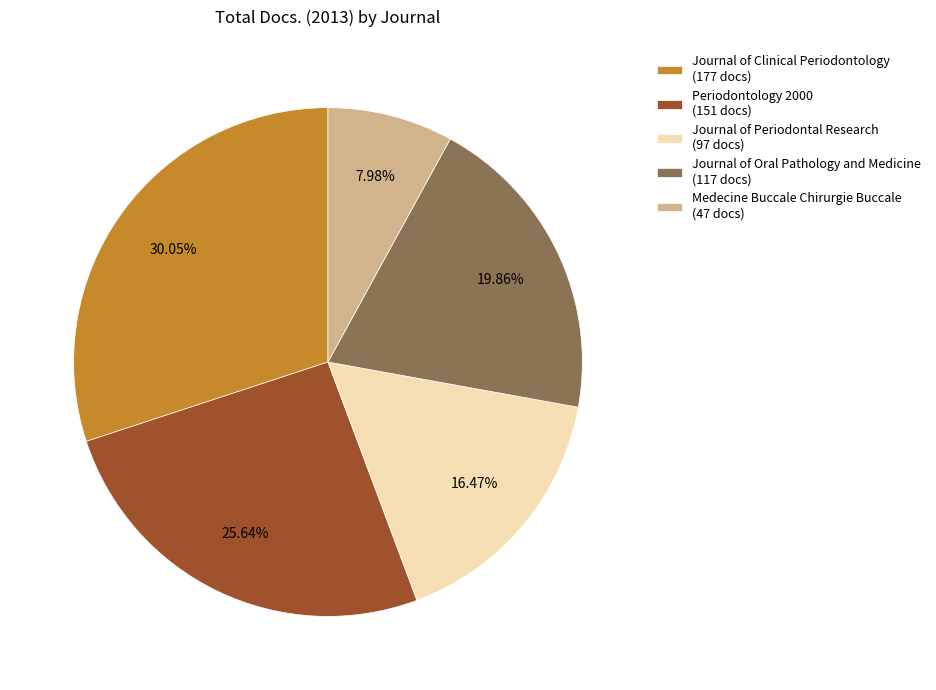

Does Periodontology 2000 represent more than half of the total?

No